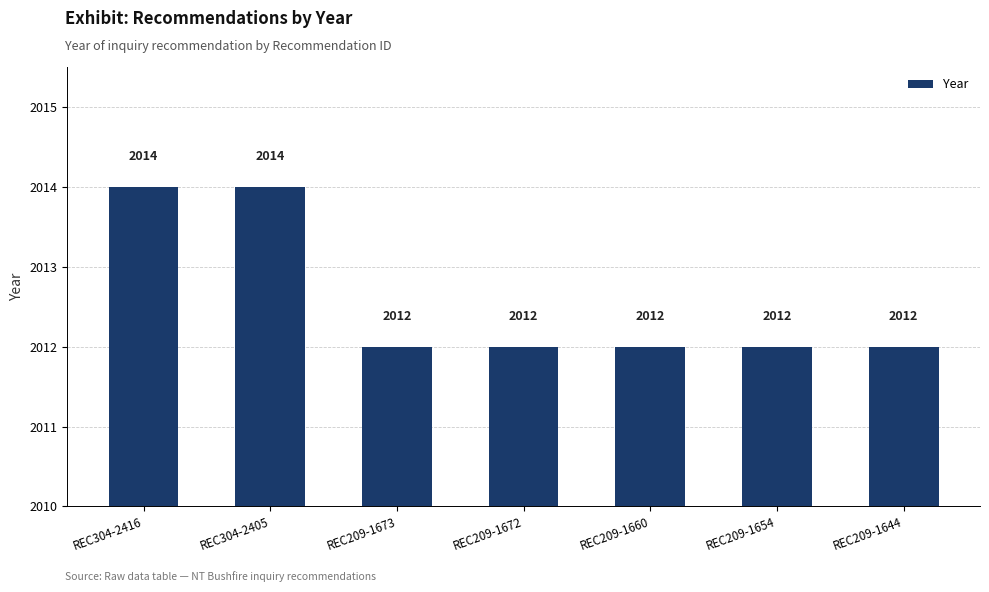

What is the label of the 3rd bar from the right?

REC209-1660